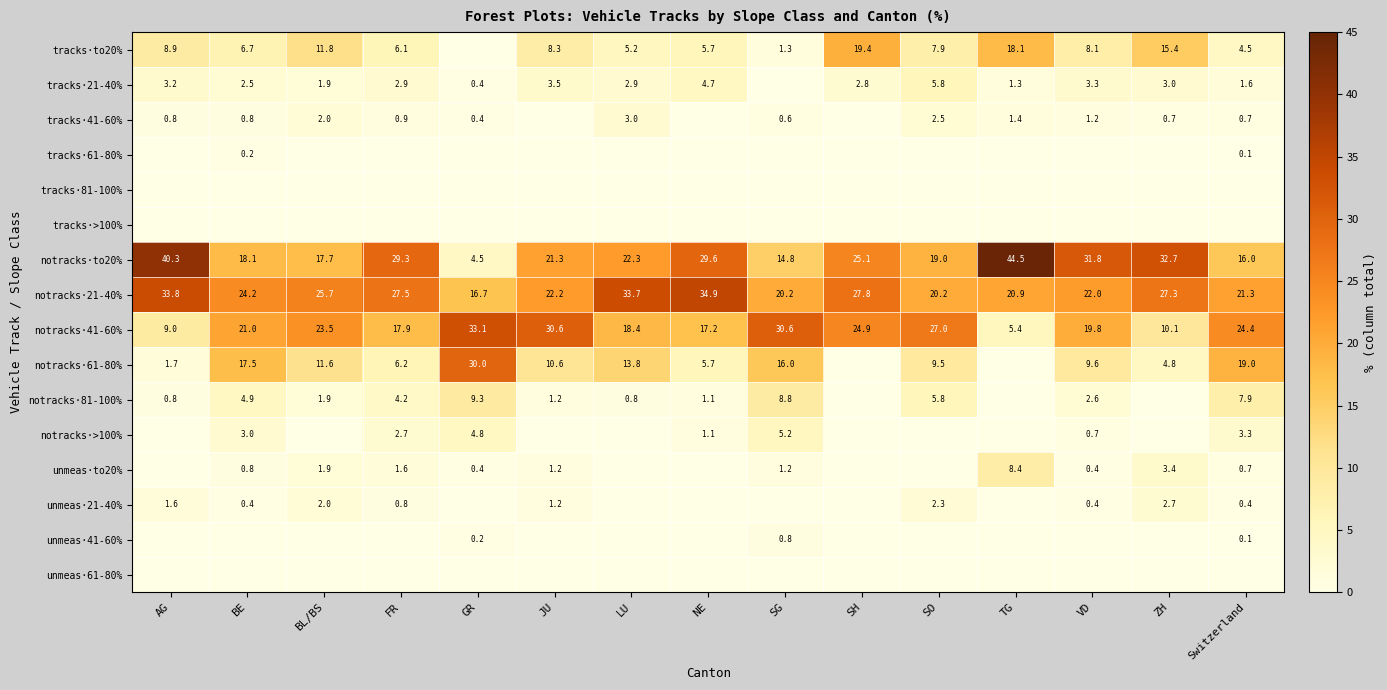

Is it true that unmeas·41-60% equals 0.8 at SG?

True